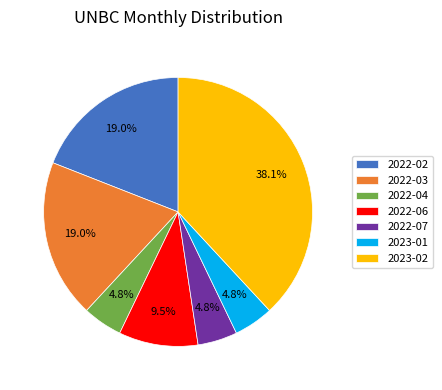

Do 2022-07 and 2022-02 together represent more than half of the pie?

No